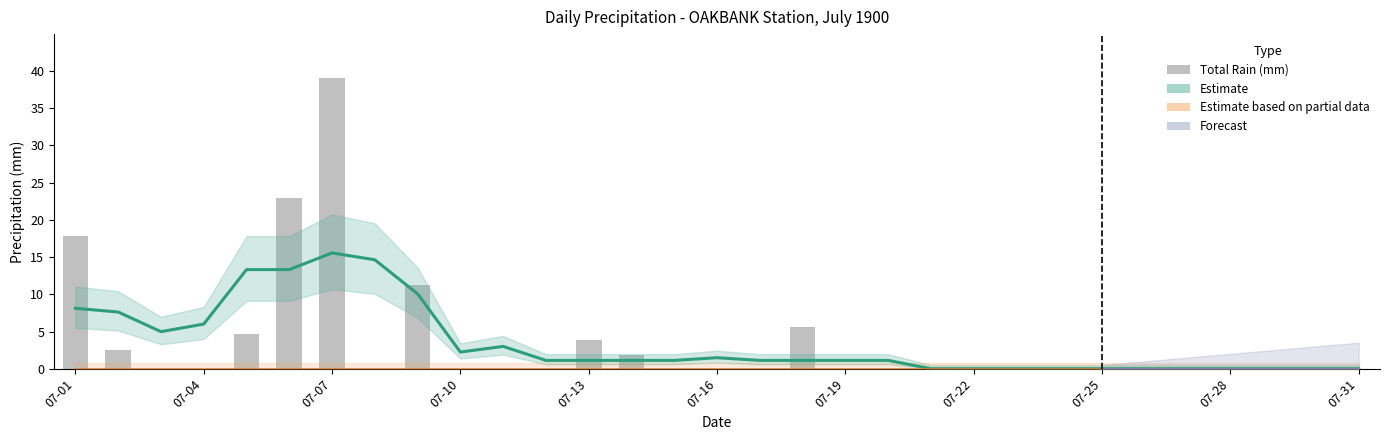

True or false: Estimate has a value of 0.8 at 07-10.

False